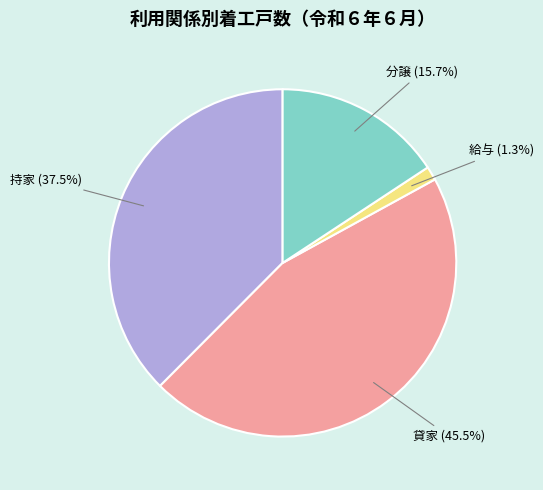

Which category has the biggest portion of the pie?

貸家